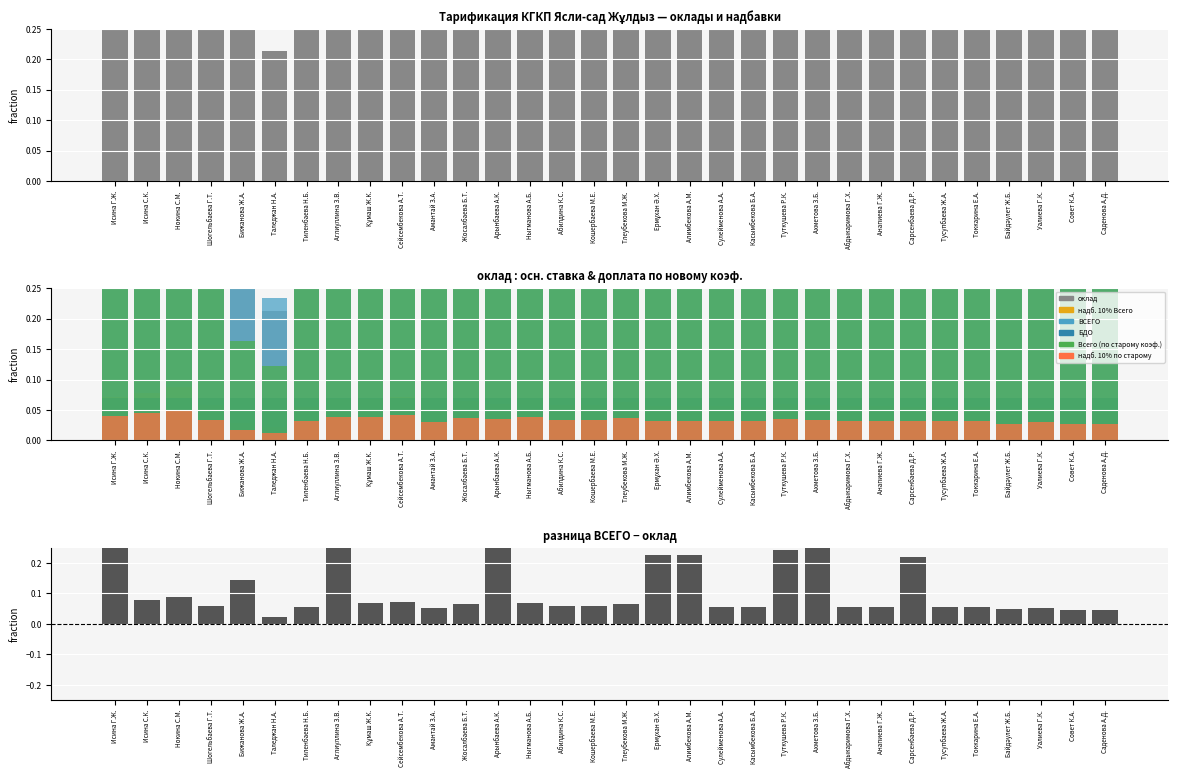

What is the maximum value shown in the chart?

1.0